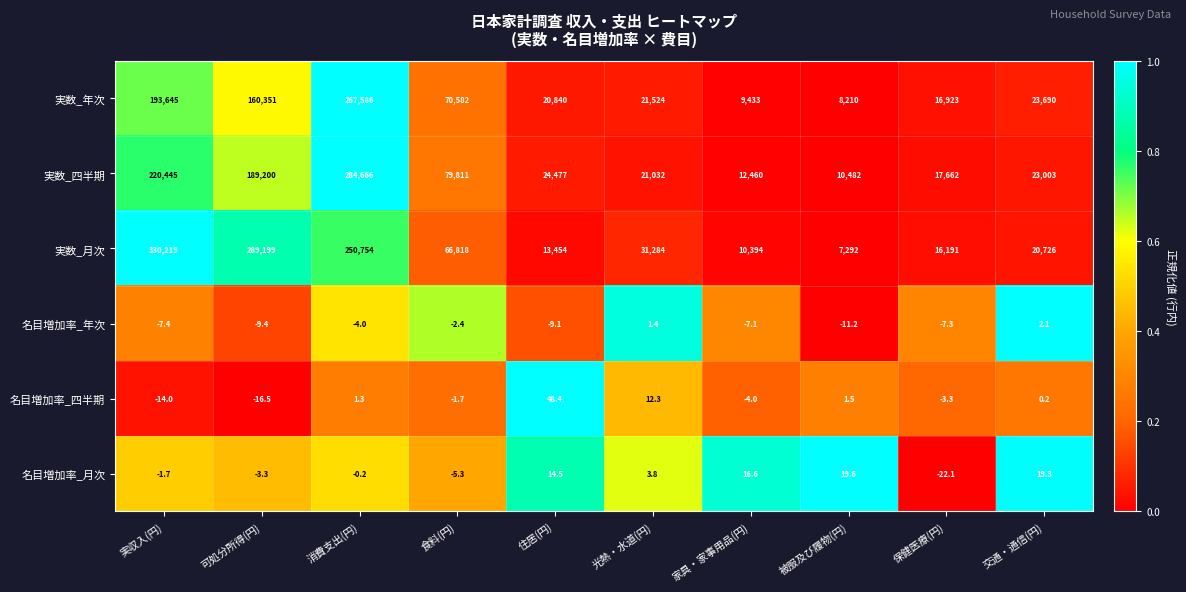

What is the difference between the 実数_月次 values at 食料(円) and 被服及び履物(円)?

59526.0